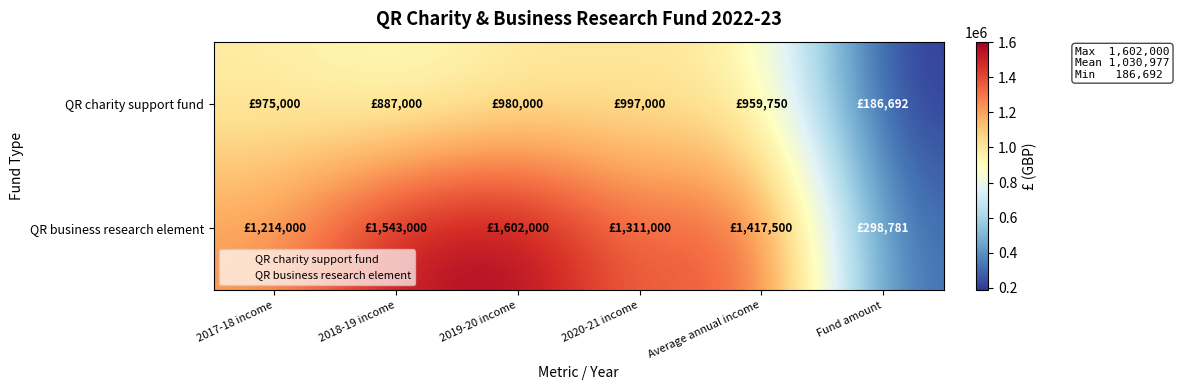

Which category has the highest value across all series?

2019-20 income